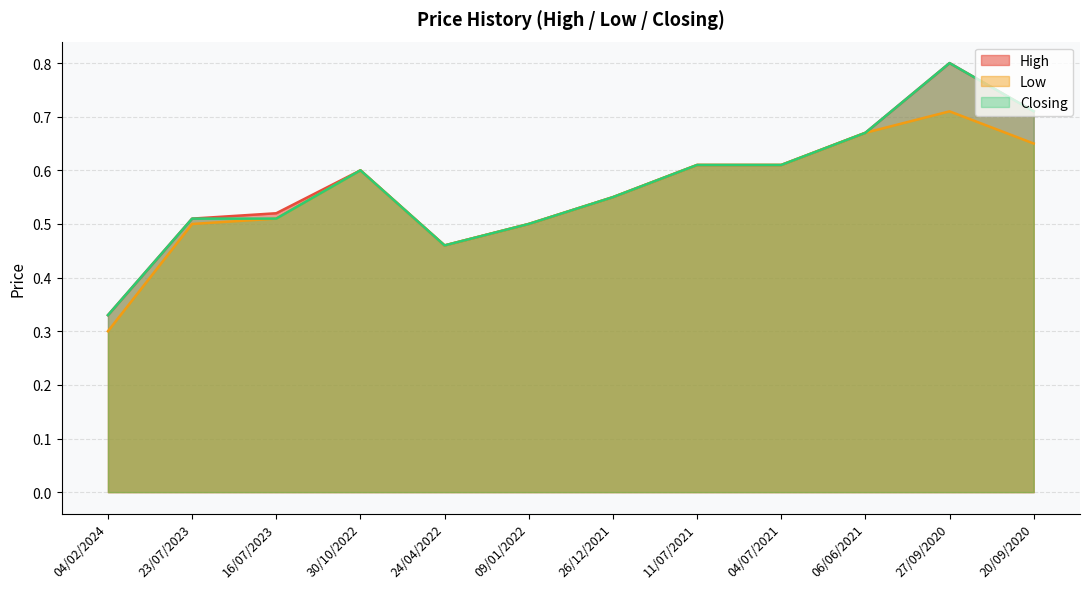

What position from the left is 30/10/2022?

4